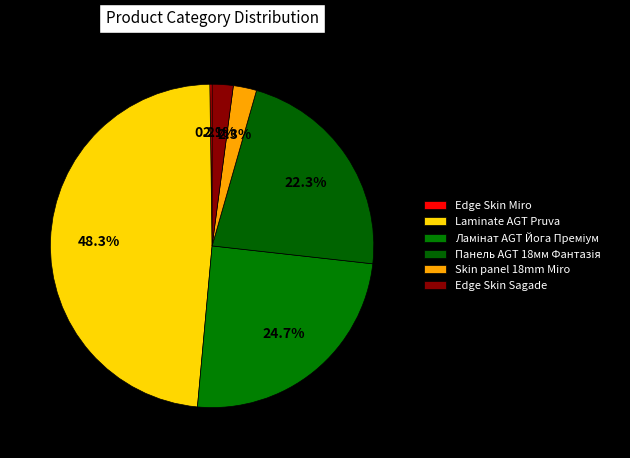

What percentage is the Laminate AGT Pruva slice, to the nearest percent?

48%